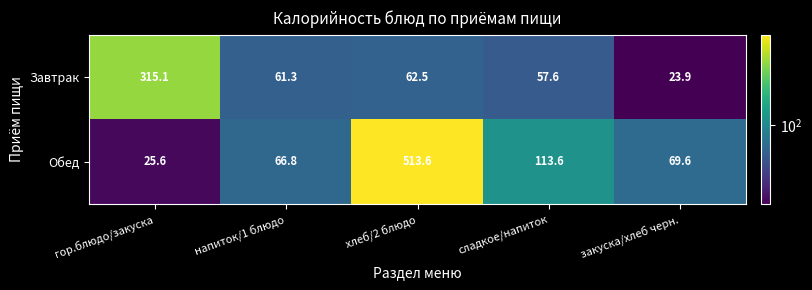

List the series in order of their peak value, highest first.

Обед, Завтрак